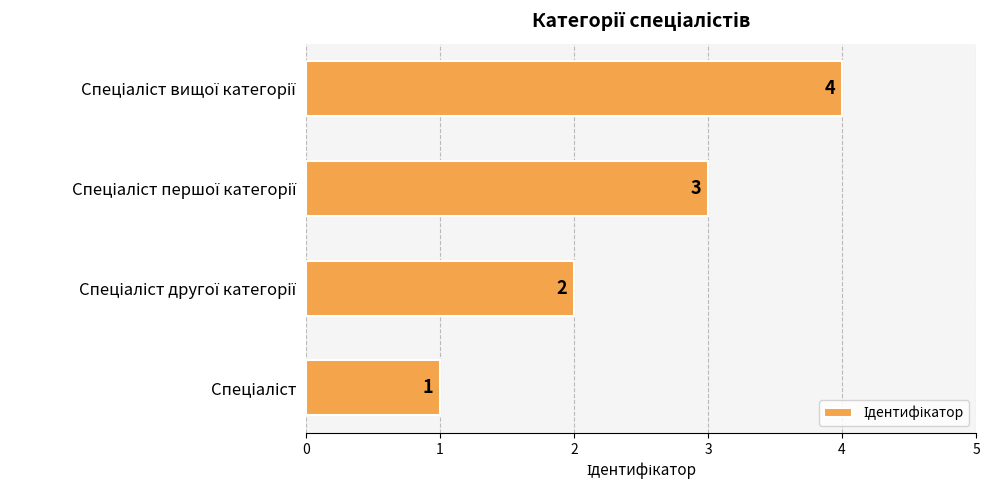

What is the greatest value displayed?

4